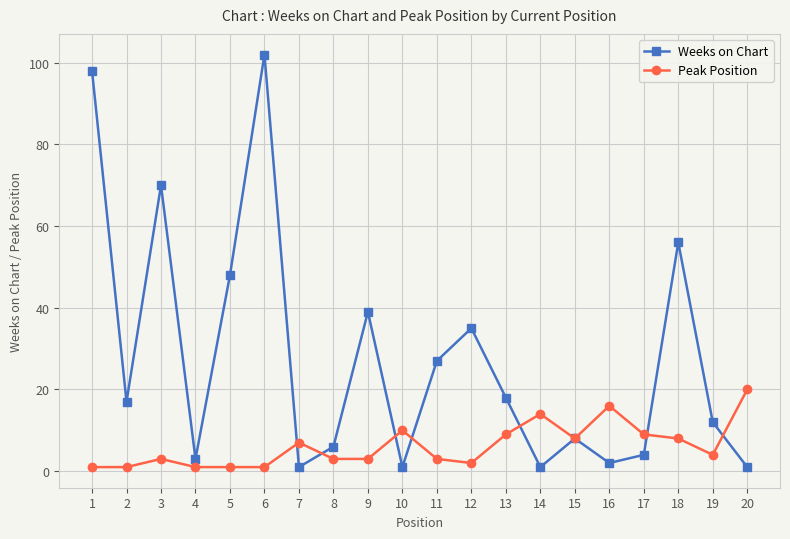

Which category has the highest value across all series?

6